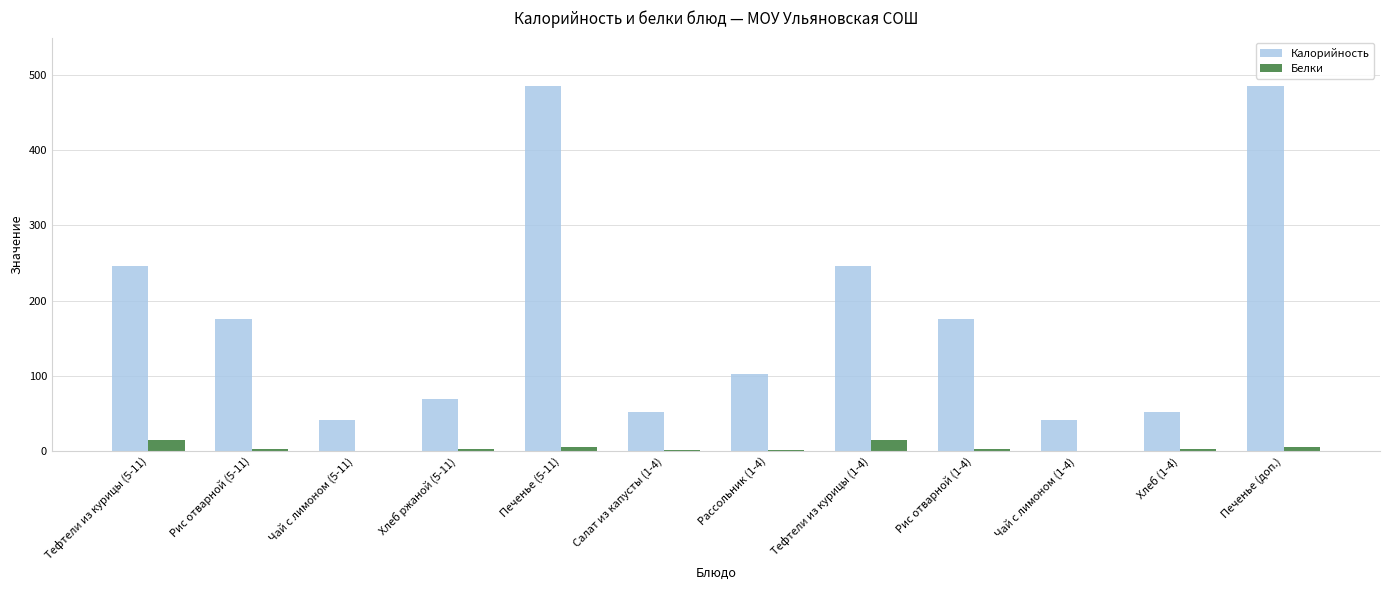

True or false: Калорийность has a value of 24.1 at Чай с лимоном (5-11).

False